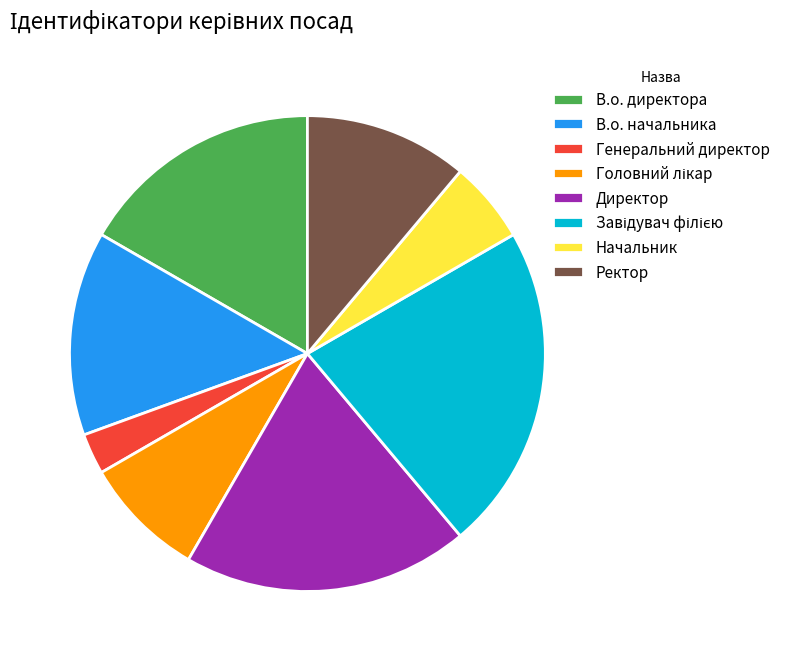

Which category has the smallest portion of the pie?

Генеральний директор